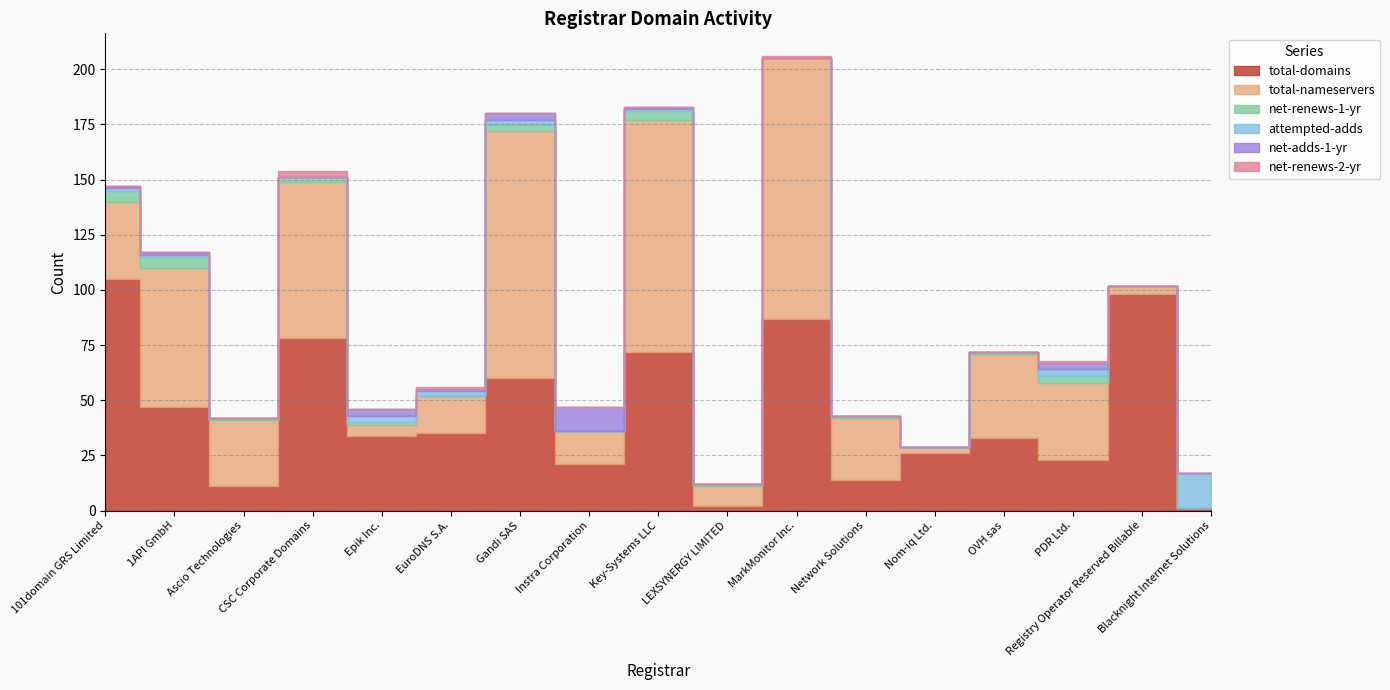

What is the sum of all net-renews-1-yr values?

27